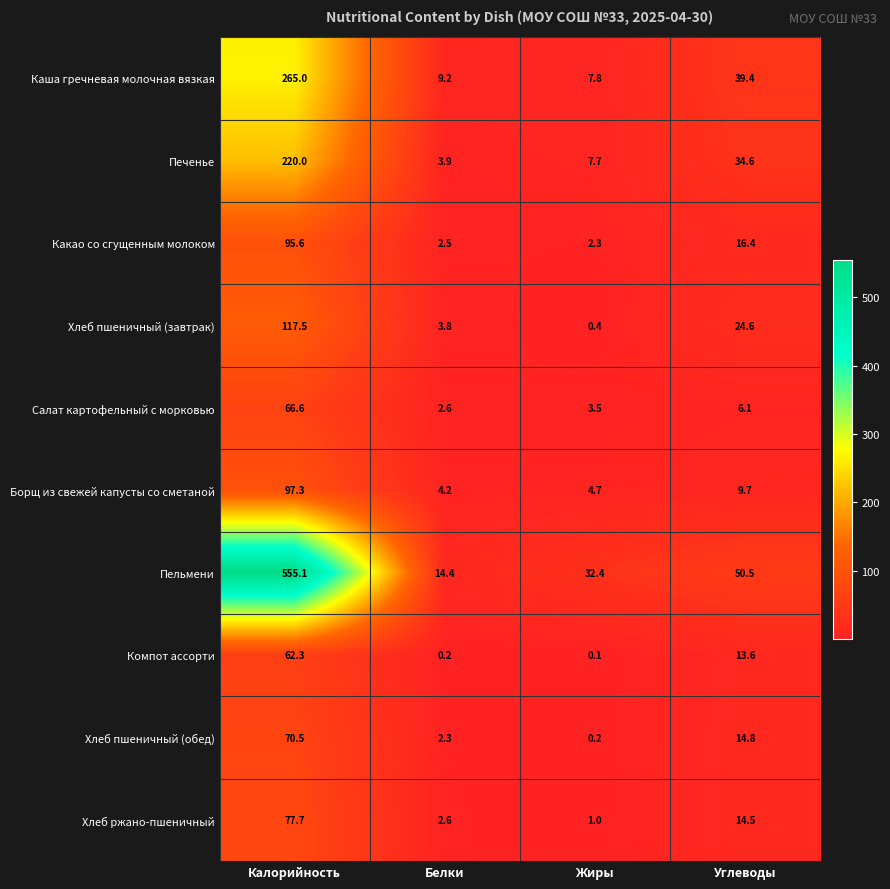

Which series changed the most between Белки and Жиры?

Пельмени